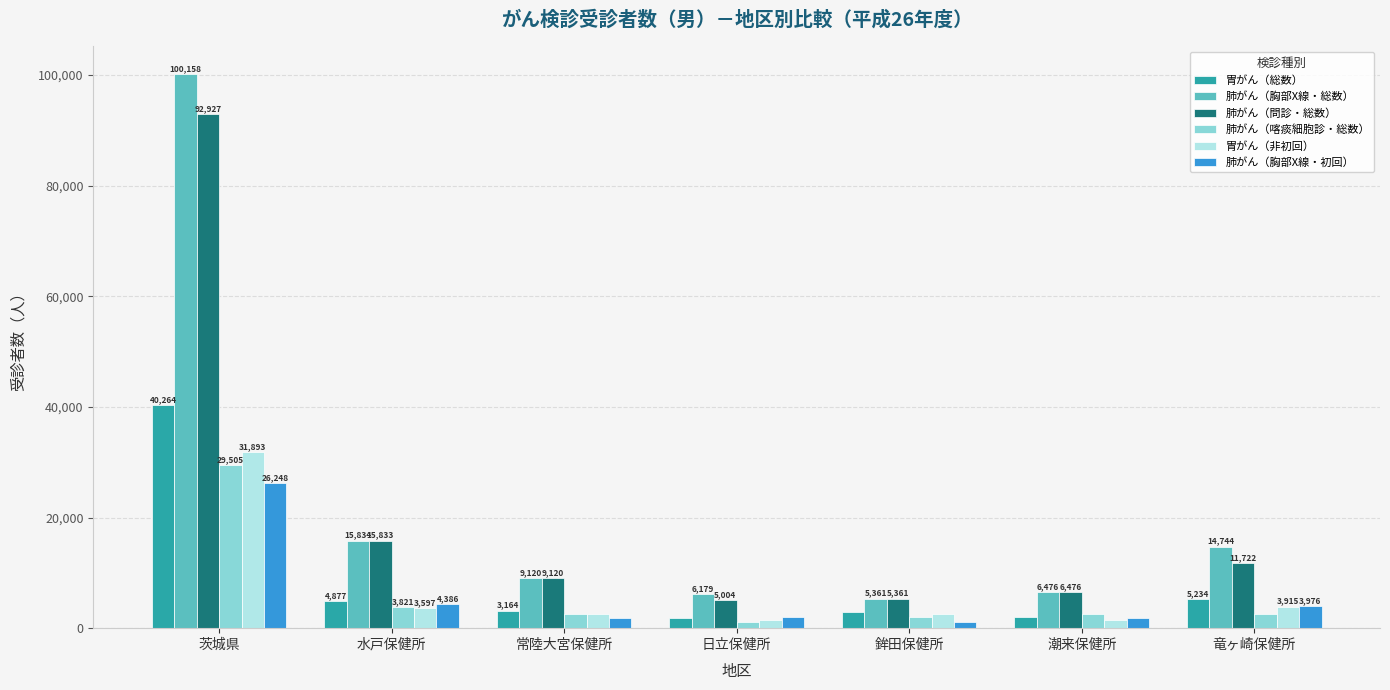

What position from the left is 竜ヶ崎保健所?

7